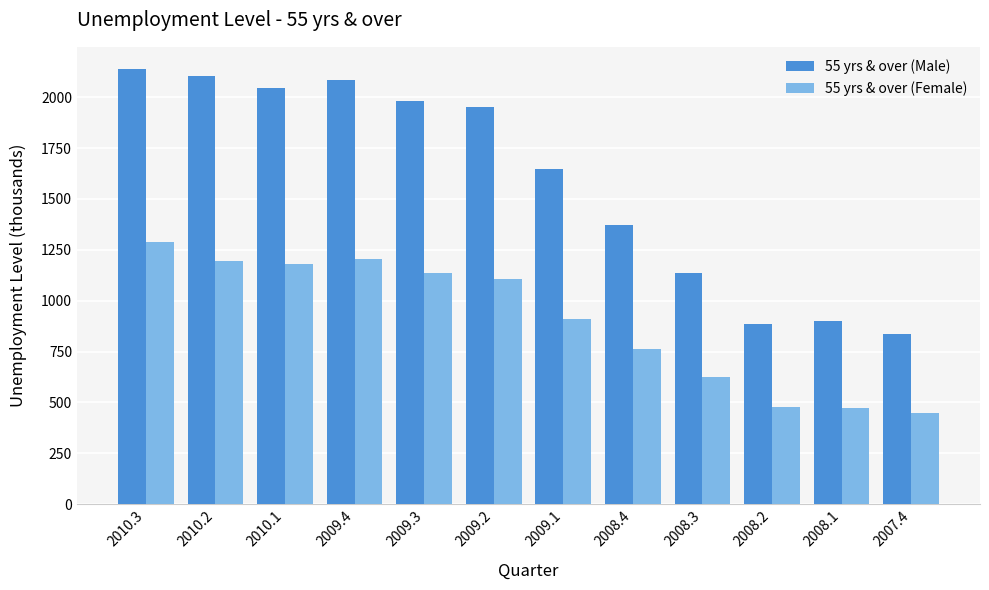

What is the sum of the 55 yrs & over (Female) values at 2009.4 and 2008.4?

1967.3